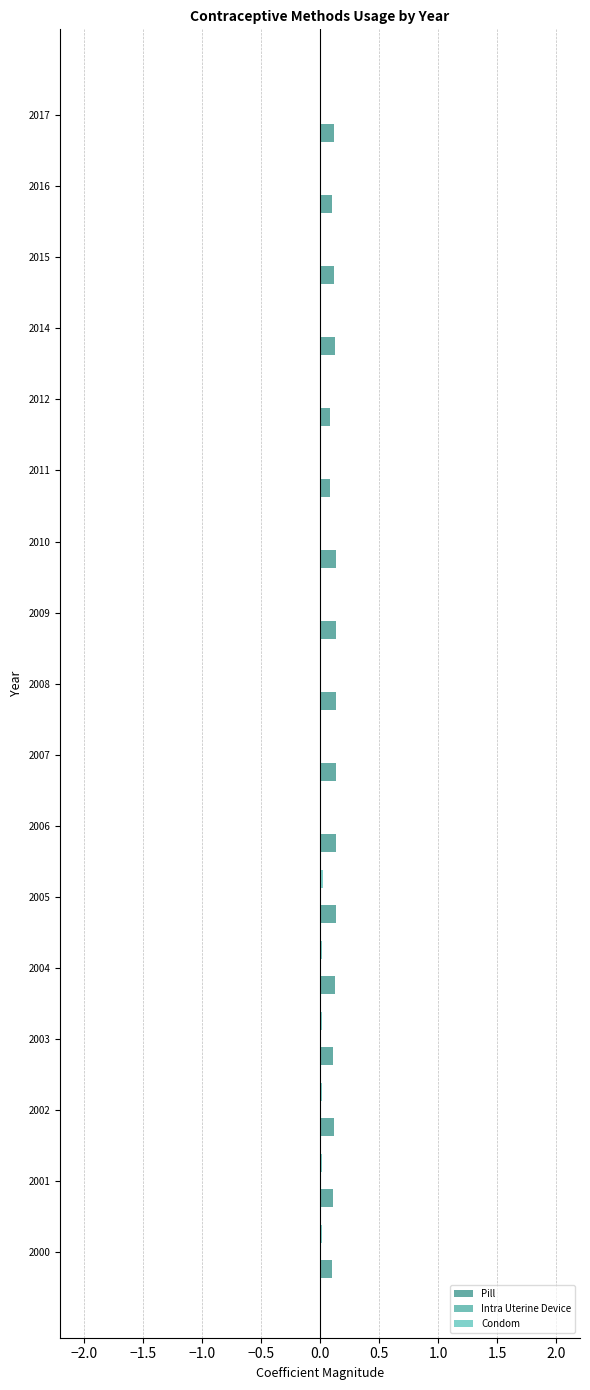

Count the number of categories in the chart.

17